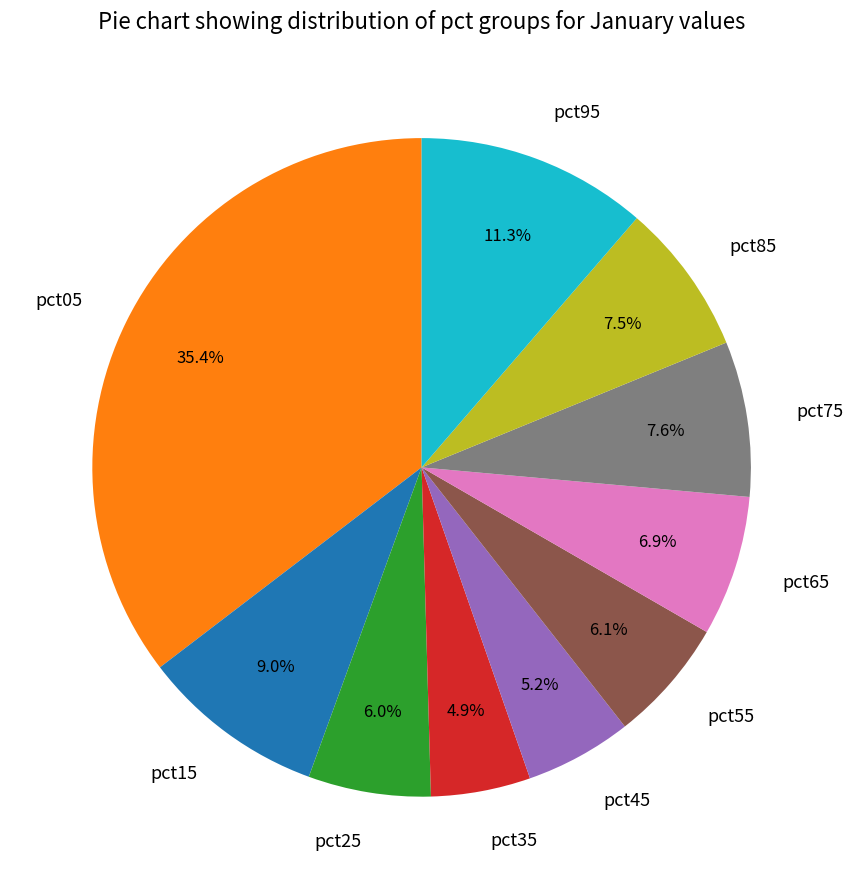

What portion of the pie excludes pct35?

95.1%